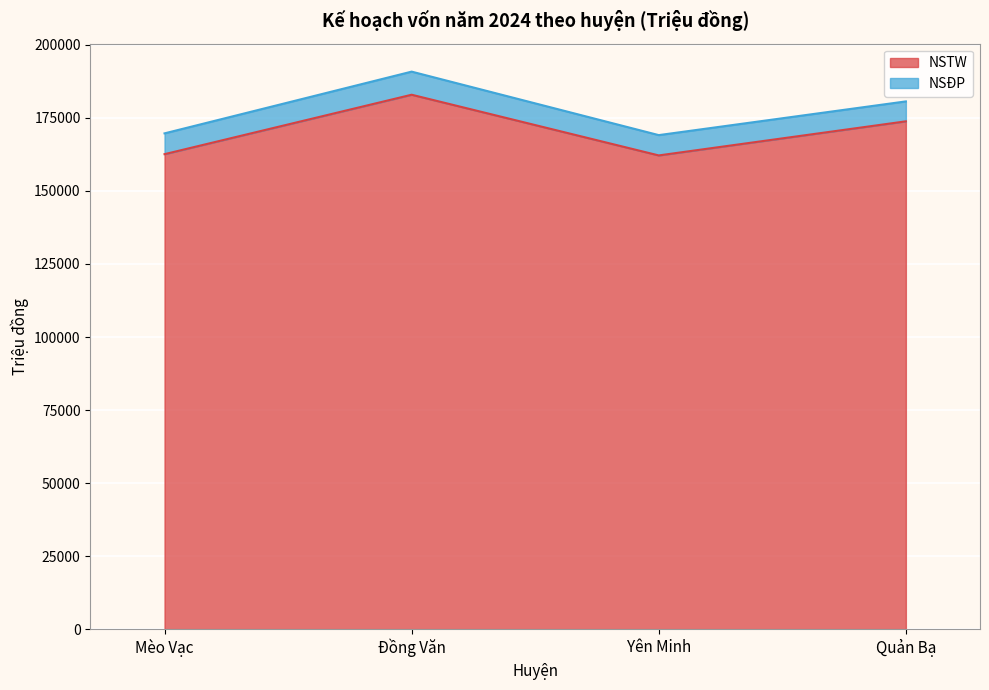

What is the ratio of the value at Yên Minh to the value at Mèo Vạc?

1.0